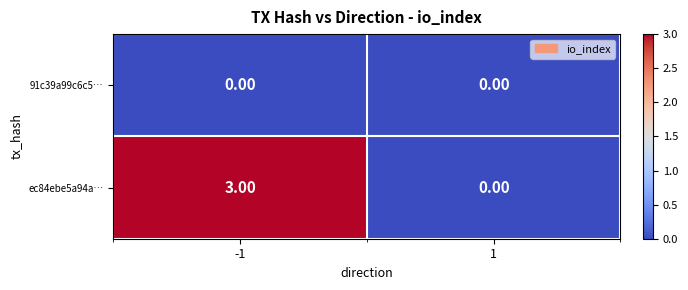

List the series in order of their peak value, highest first.

ec84ebe5a94a…, 91c39a99c6c5…